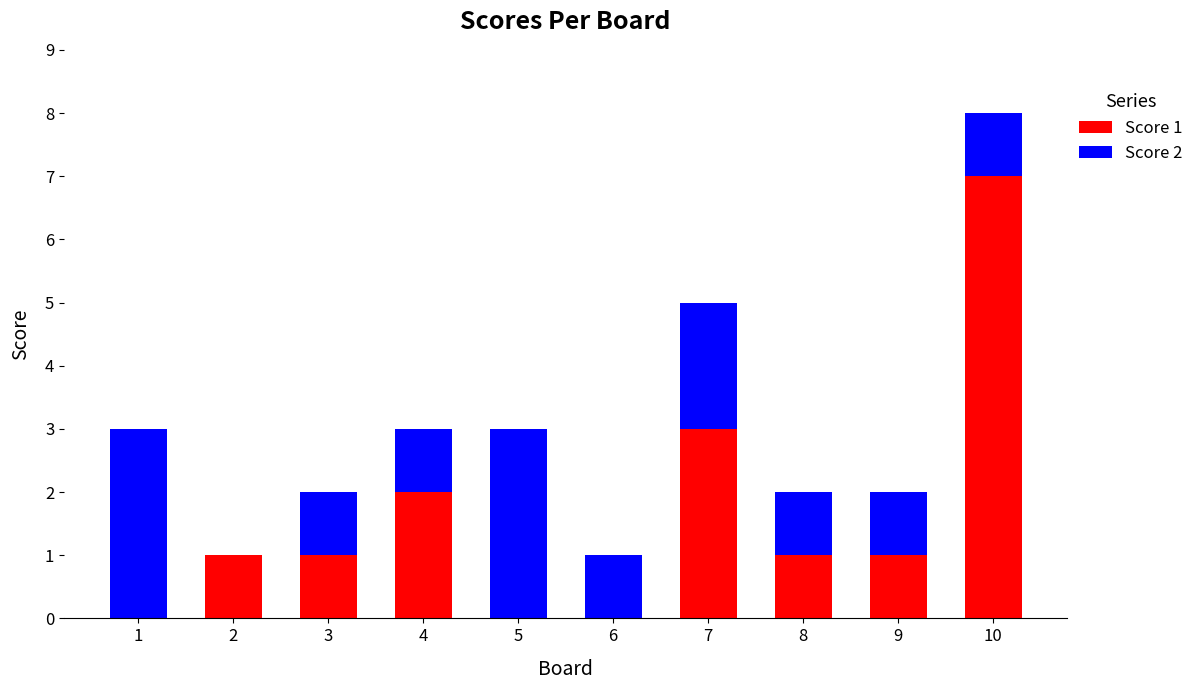

Is it true that Score 1 equals -3 at 1?

False